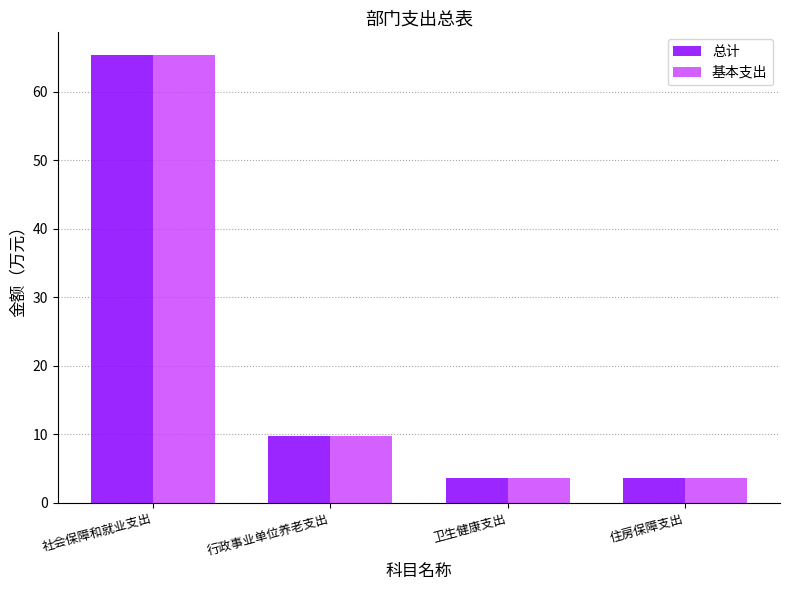

At which label is 基本支出 closest to 34?

行政事业单位养老支出